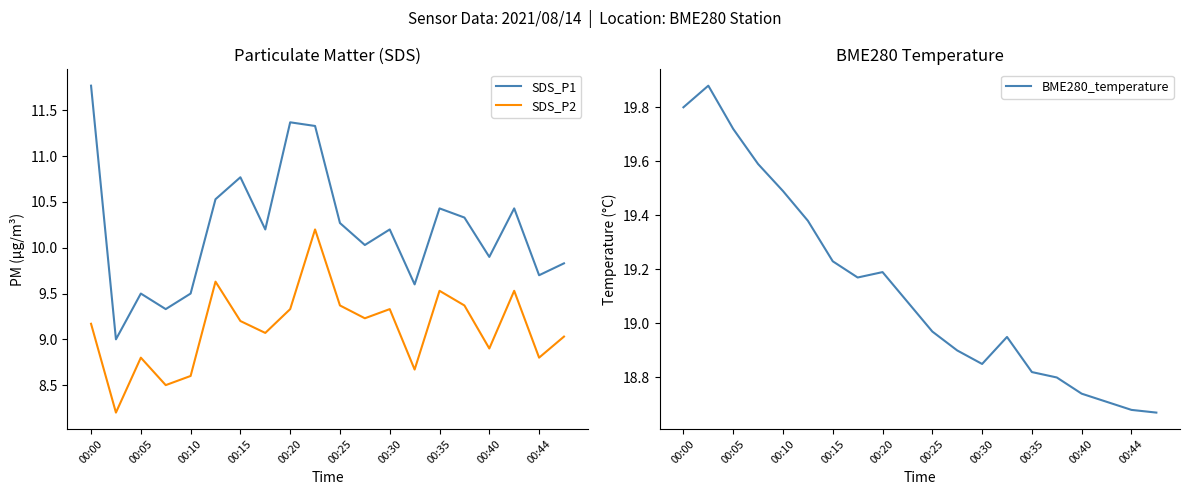

What is the highest value of the SDS_P1 series?

11.8